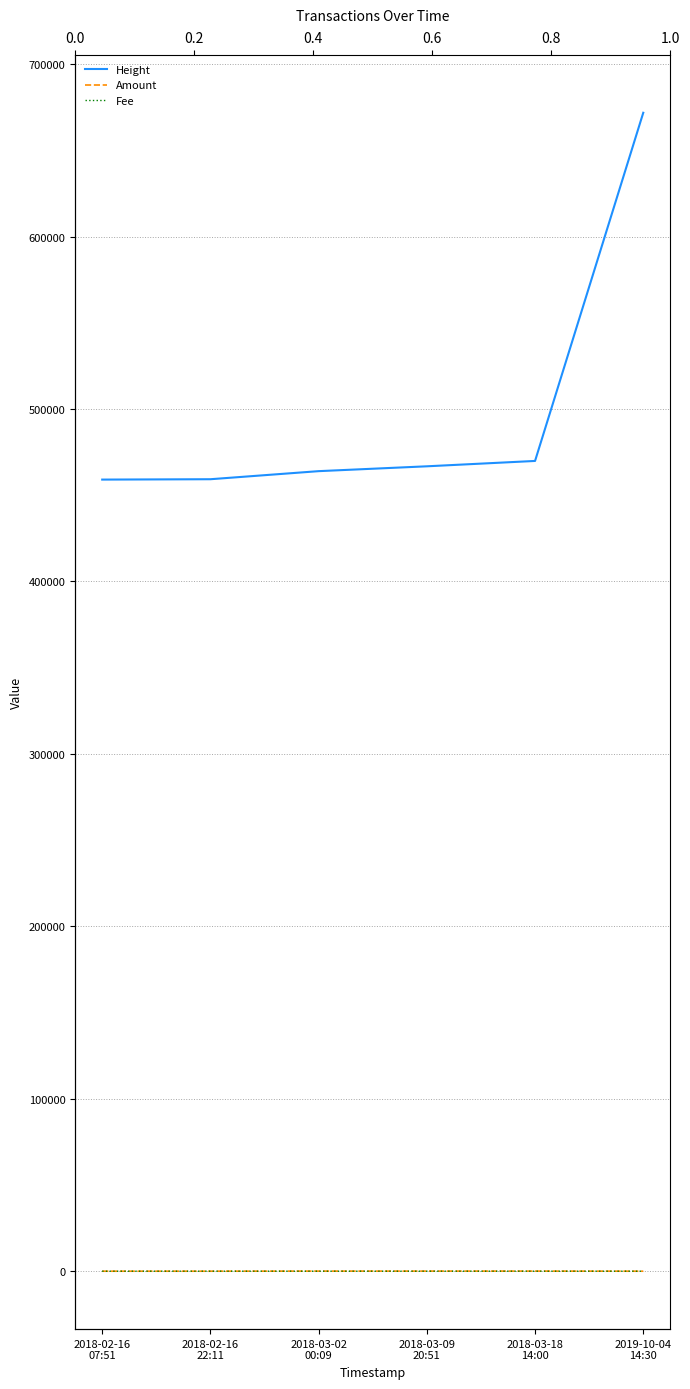

Does the chart display data point markers on the line(s)?

No